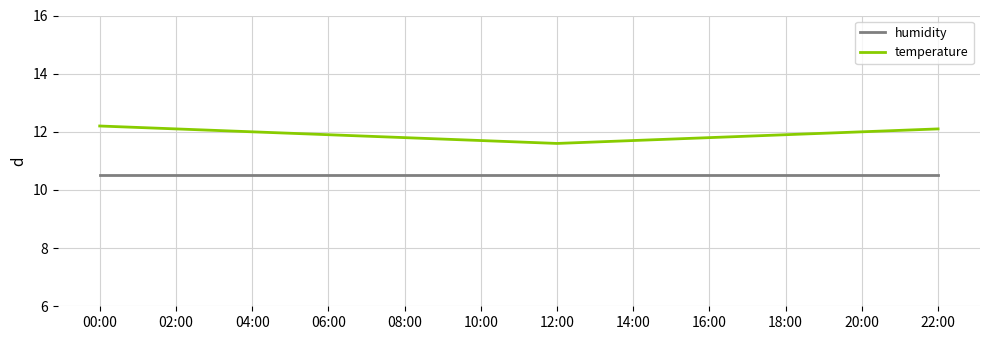

Rank the series by their average value, from lowest to highest.

humidity, temperature